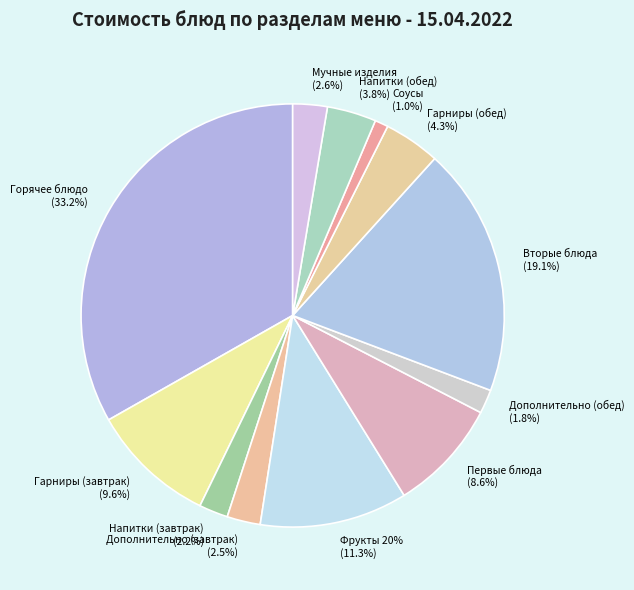

To the nearest percent, what is the difference between the Мучные изделия and Соусы slice percentages?

2%